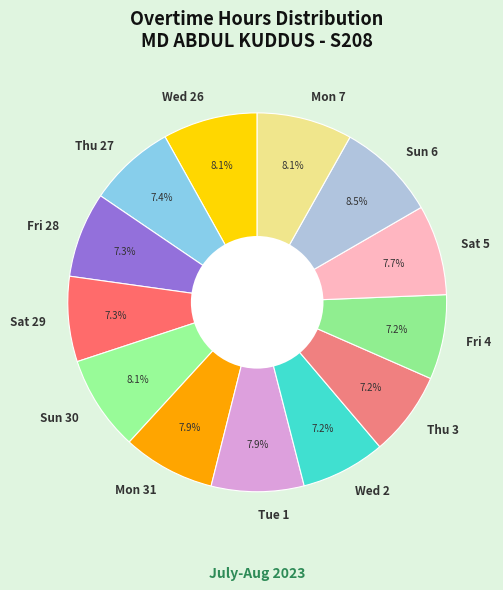

To the nearest percent, what is the combined percentage of Fri 4 and Wed 2?

14%